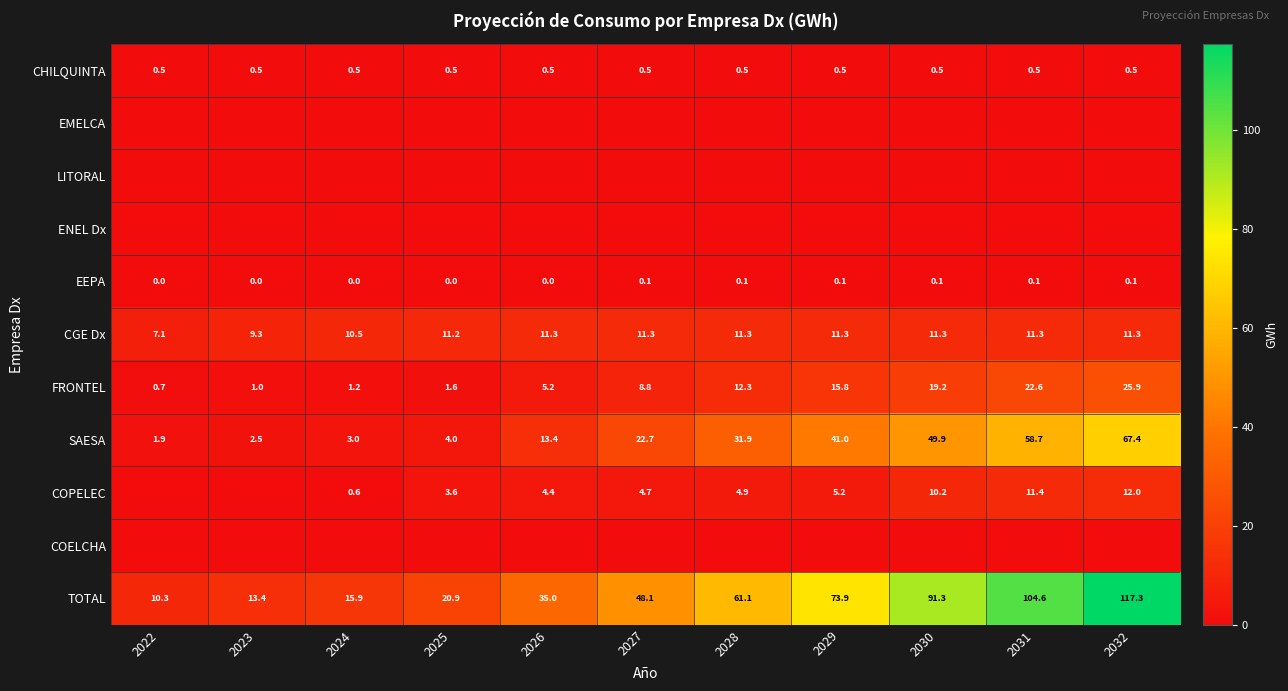

What is the lowest value of the TOTAL series?

10.3